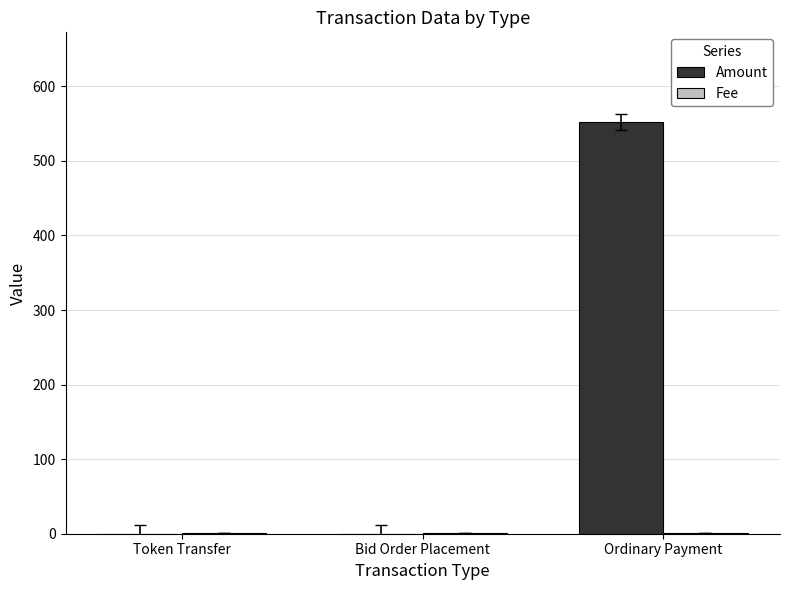

True or false: Amount has a value of 552 at Ordinary Payment.

True